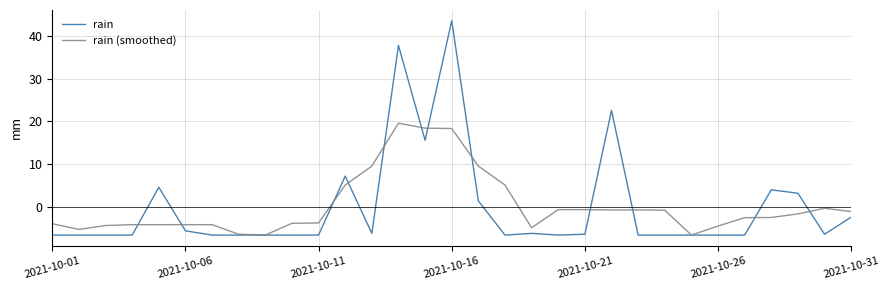

Is this an area chart (filled region under the line)?

No